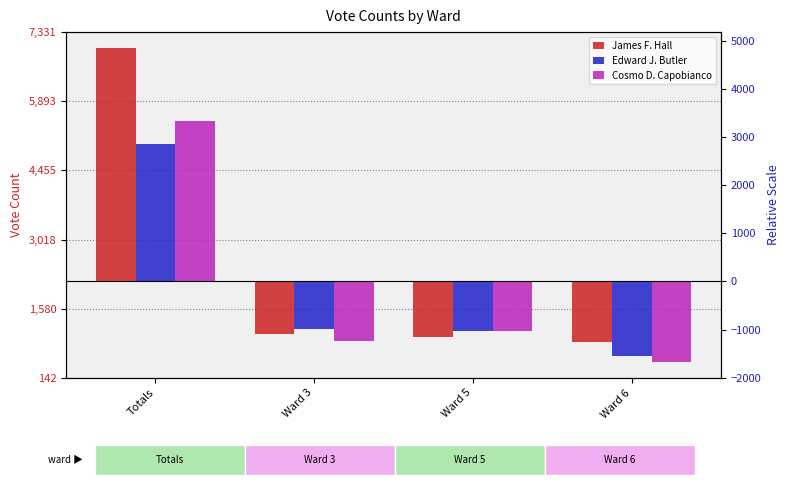

At which category is the sum across all series the highest?

Totals